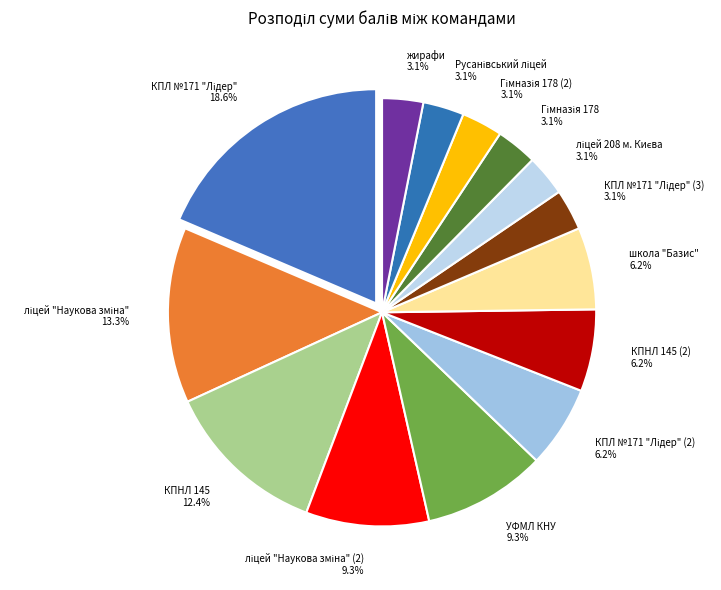

Approximately how many times larger is the value at УФМЛ КНУ 9.3% compared to жирафи 3.1%?

3.0